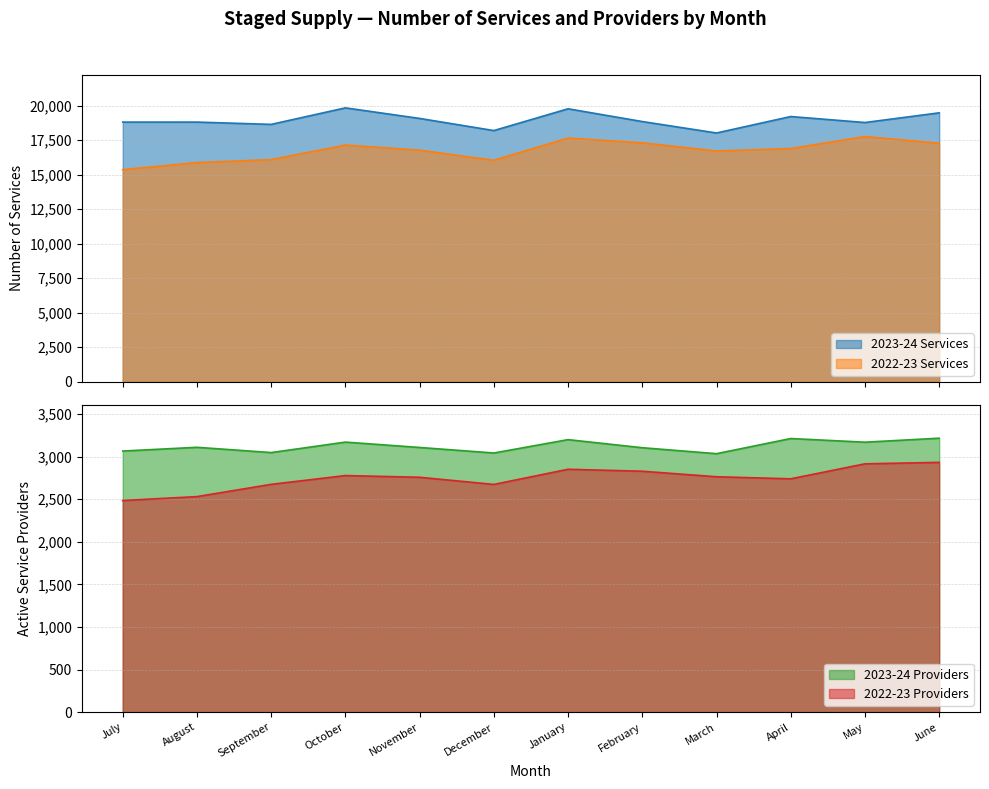

What is the label of the 4th point from the left?

October